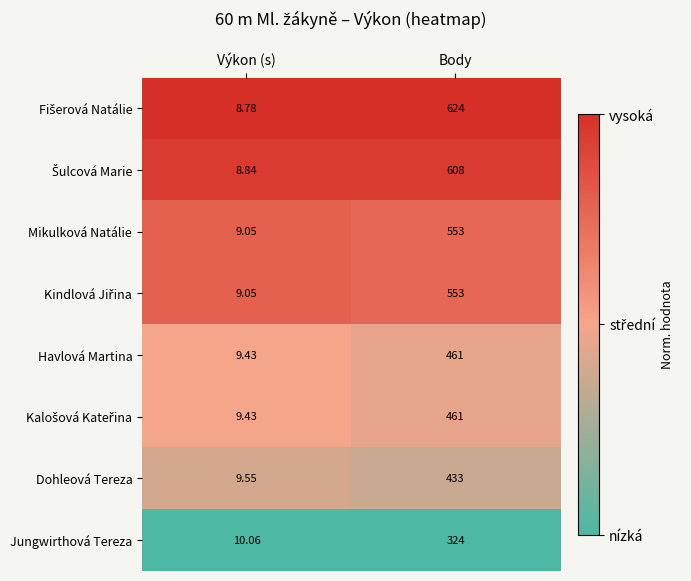

Which category has the lowest value in the Mikulková Natálie series?

Výkon (s)